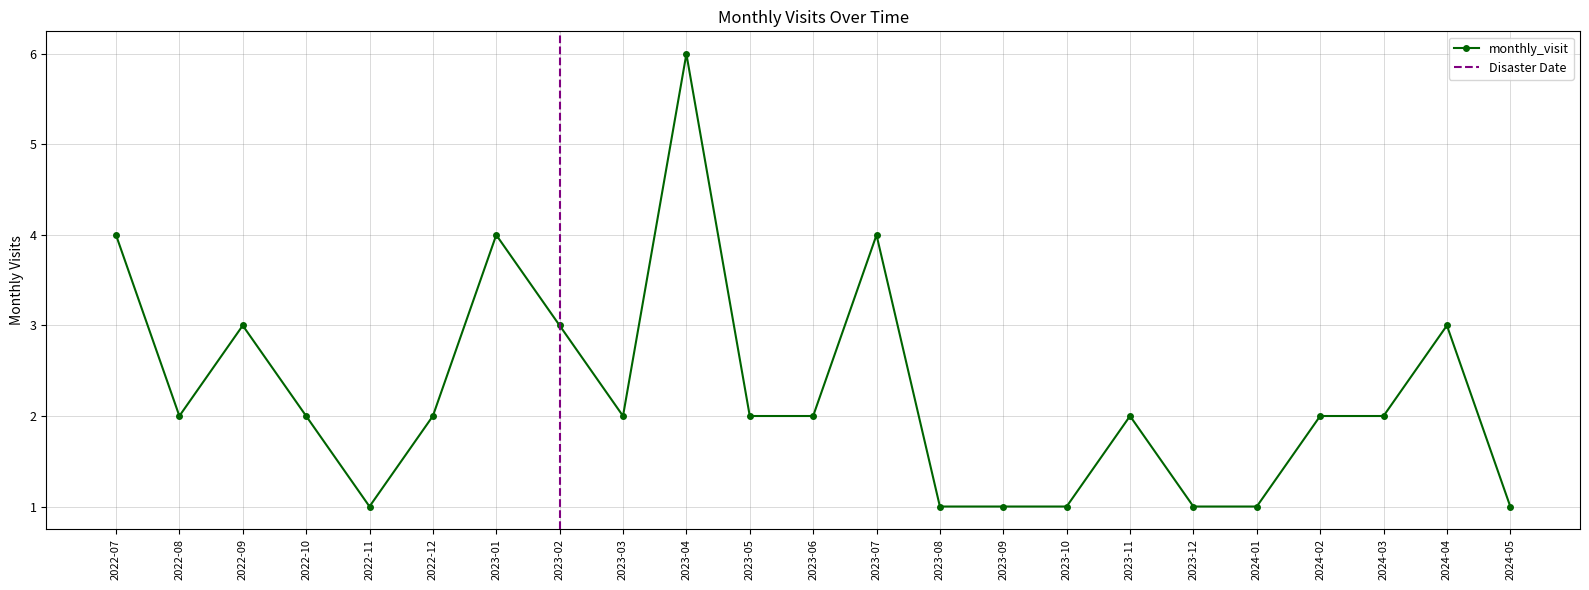

Where does the data first go above 2?

2022-07